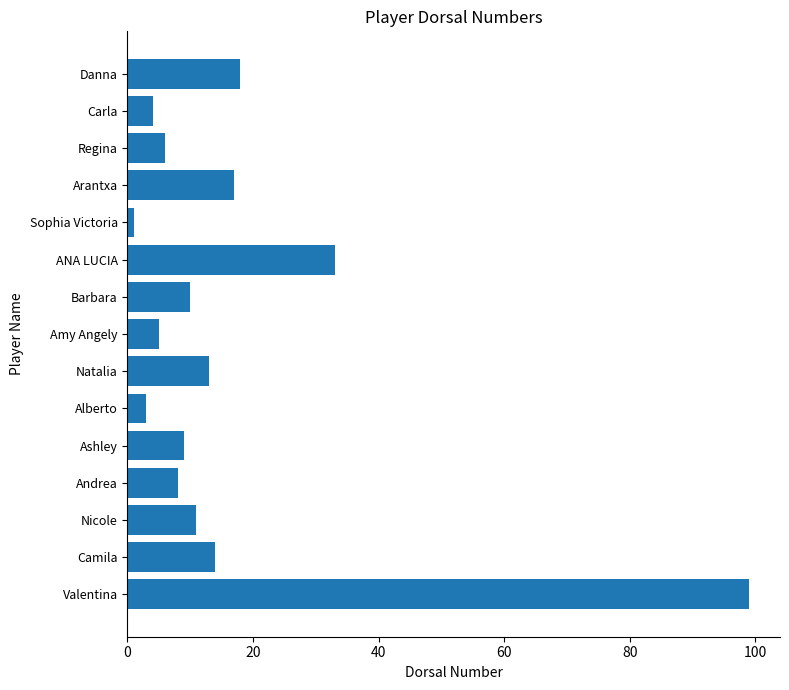

Rank the categories by value from lowest to highest.

Sophia Victoria, Alberto, Carla, Amy Angely, Regina, Andrea, Ashley, Barbara, Nicole, Natalia, Camila, Arantxa, Danna, ANA LUCIA, Valentina